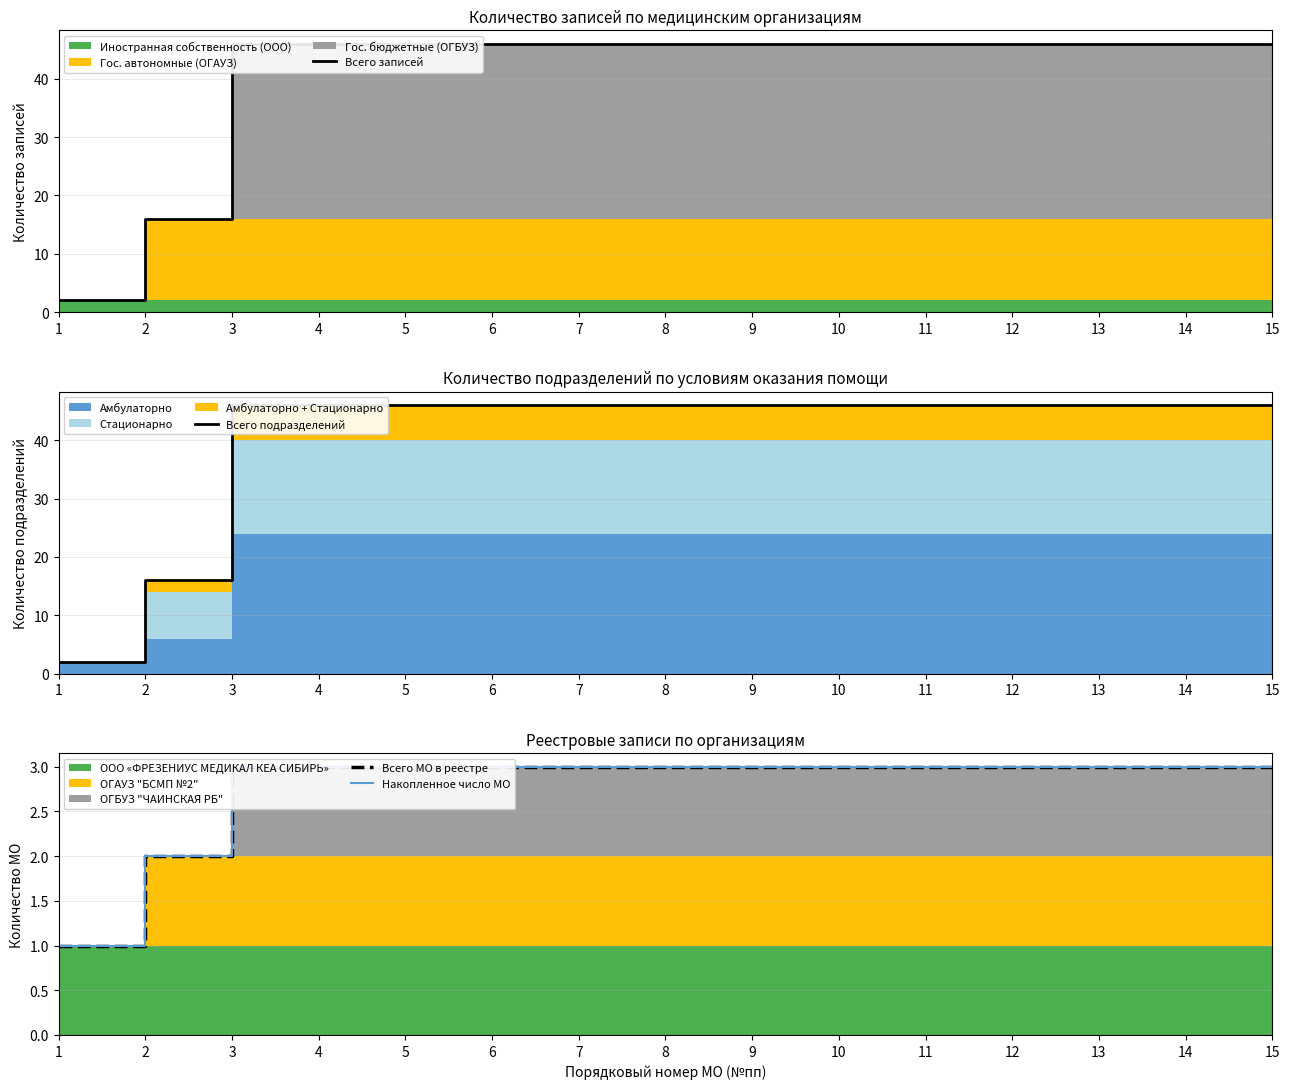

How many data points does each series have?

15